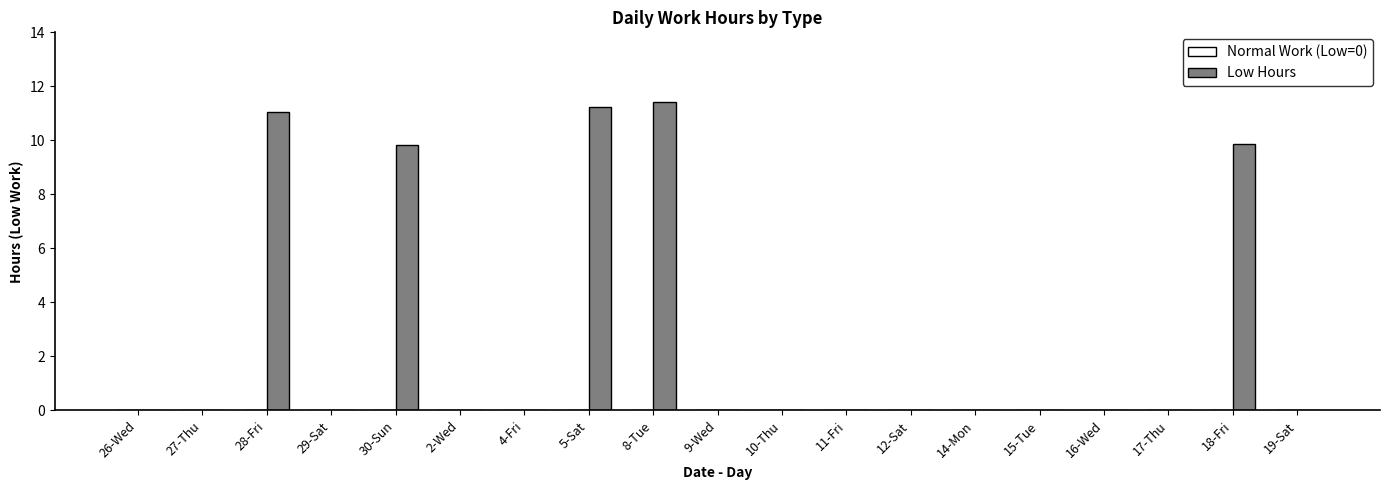

What is the approximate value at 28-Fri?

11.1